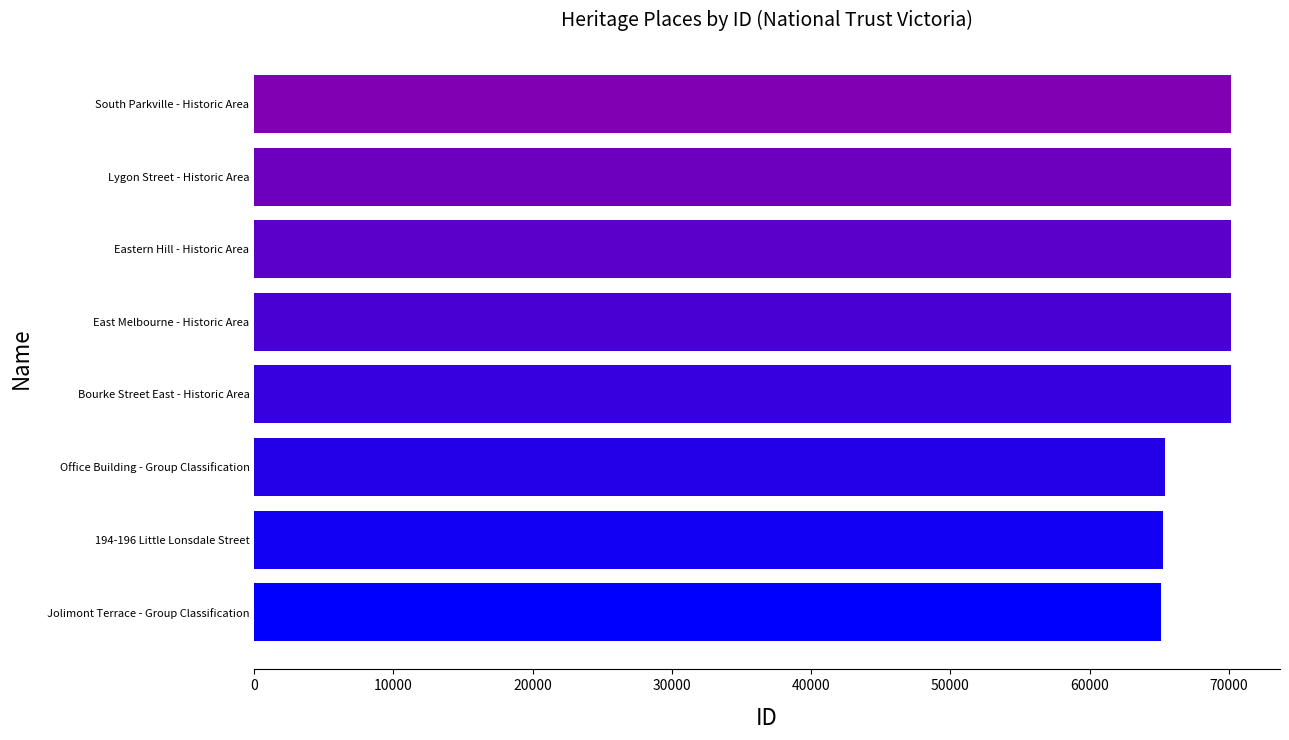

What is the difference between the maximum and minimum values?

5005